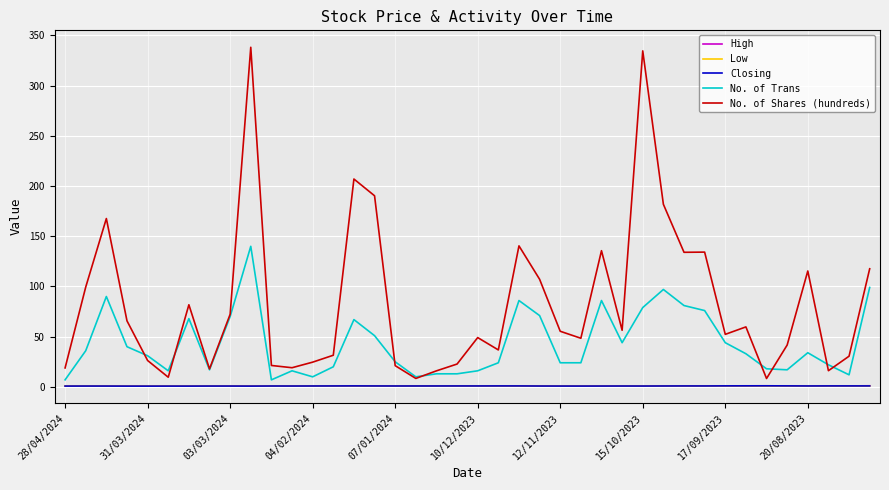

Which series has the largest range (max minus min)?

No. of Shares (hundreds)